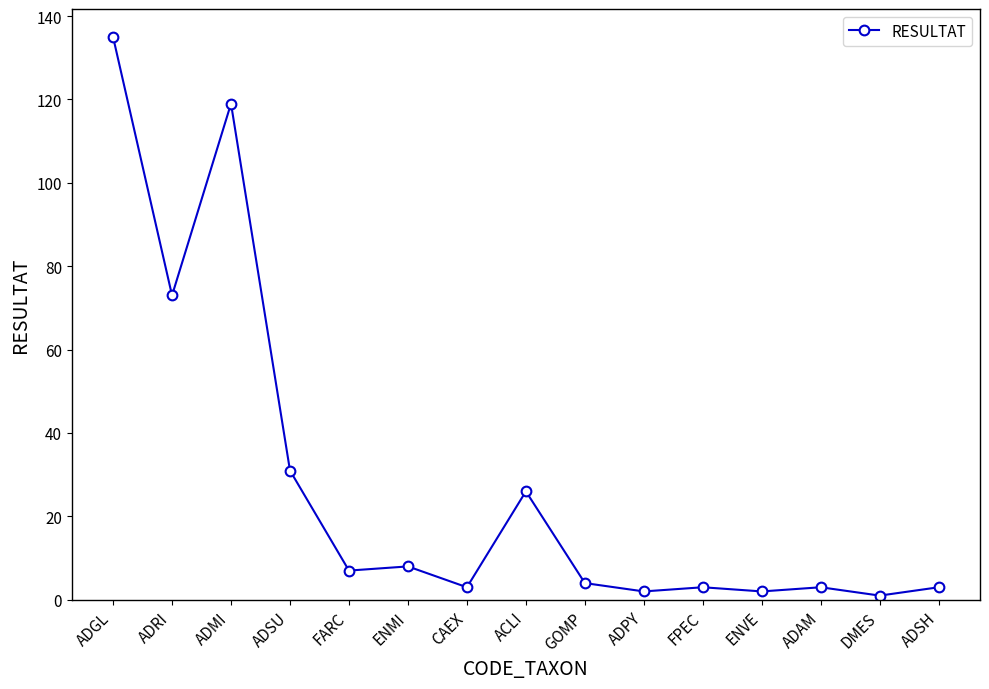

What is the smallest value displayed?

1